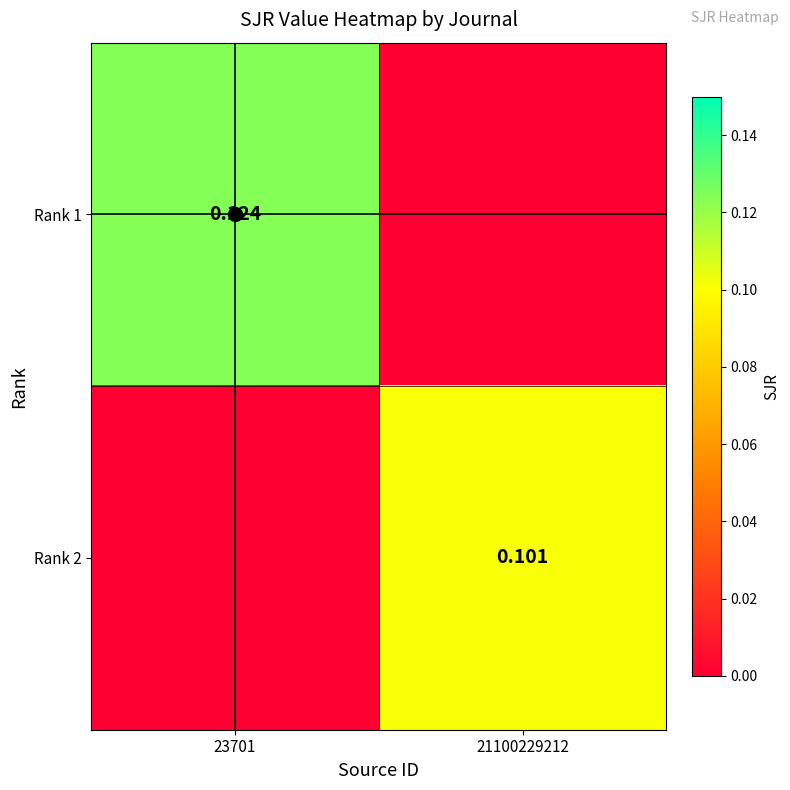

What is the difference between the Rank 1 values at 21100229212 and 23701?

0.1